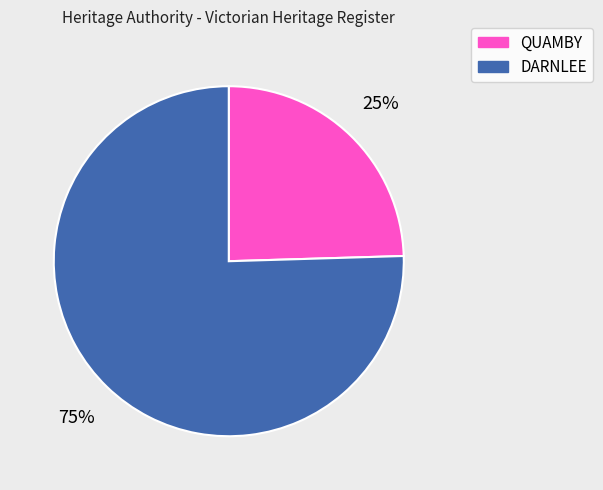

What percentage is the DARNLEE slice, to the nearest percent?

75%